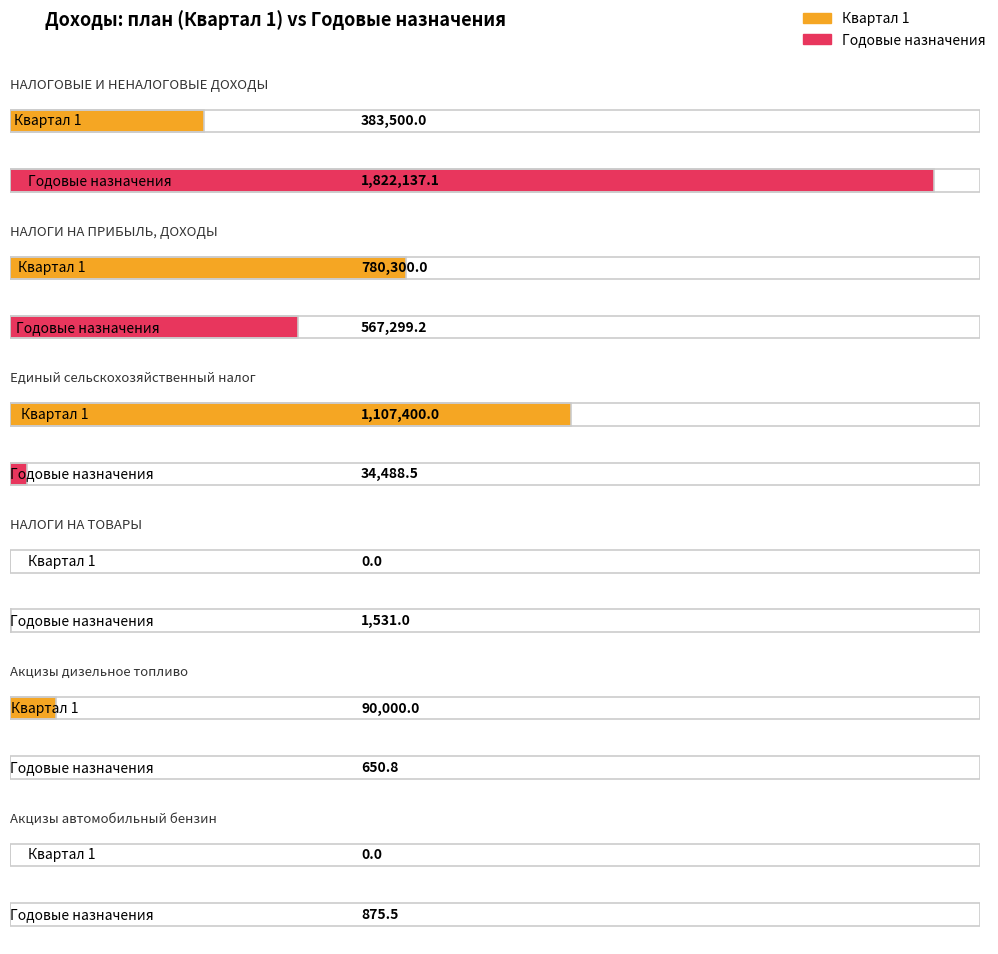

Which series has the largest total across all categories?

Годовые назначения